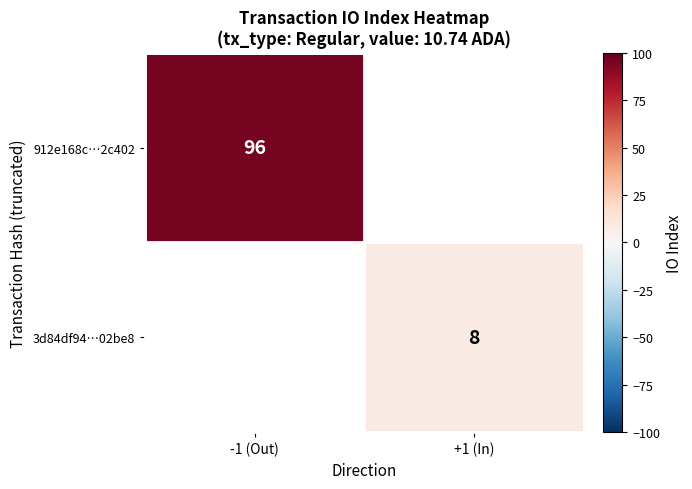

The 912e168c…2c402 series shows 96 at -1 (Out). True or false?

True